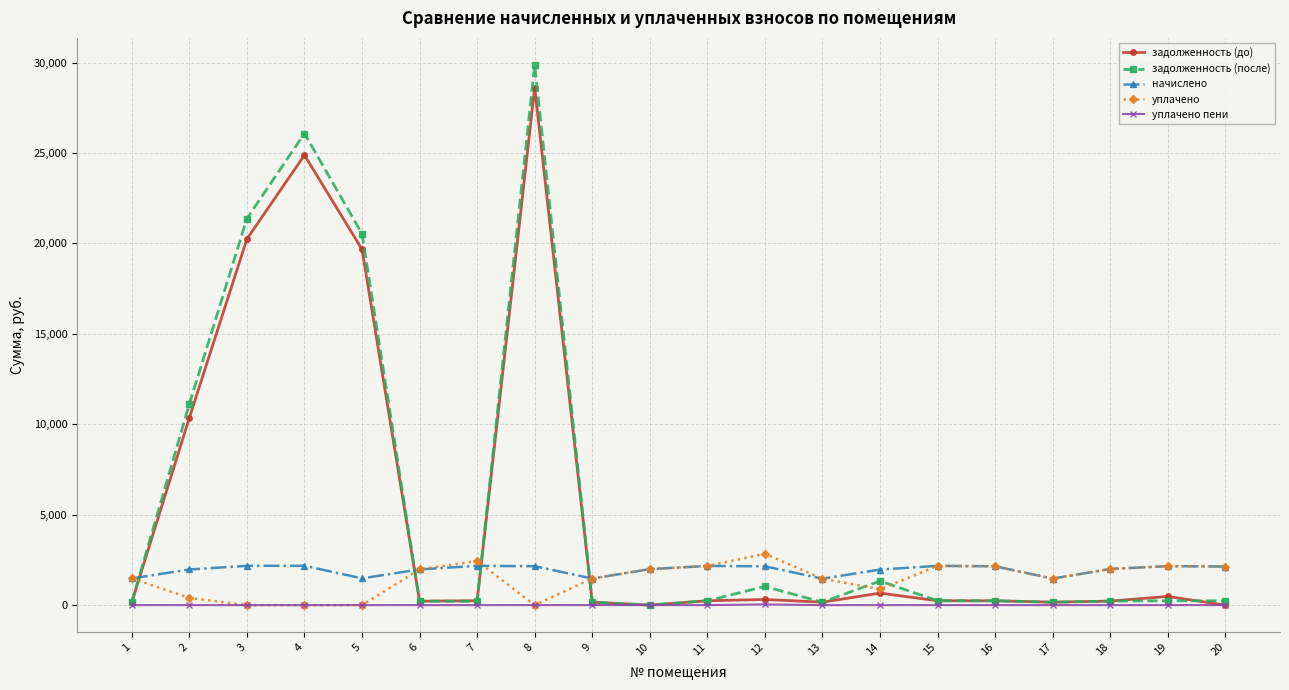

How many data points in уплачено are less than 1974?

10